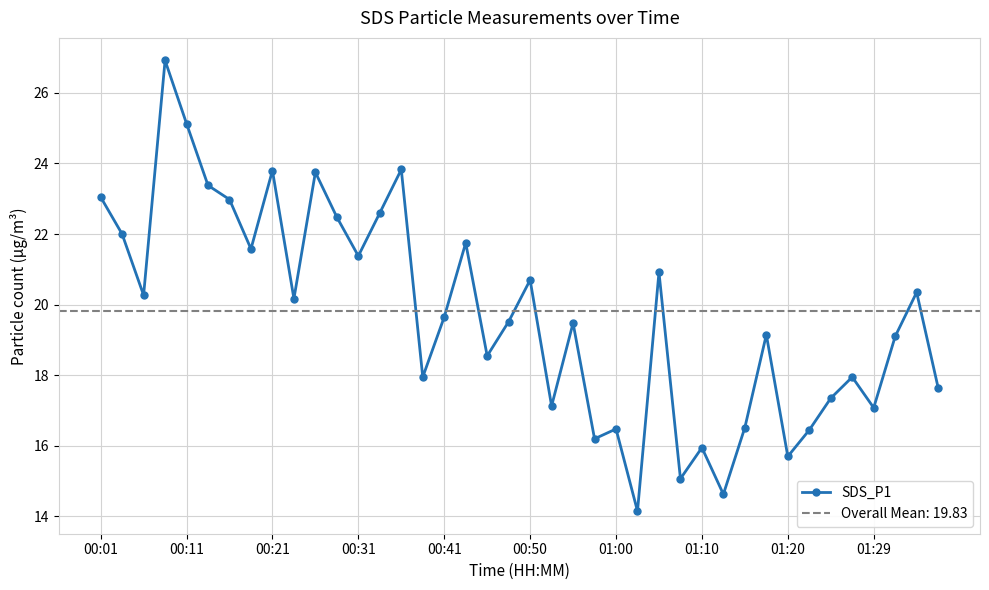

The value at 19 is 9.9. True or false?

False